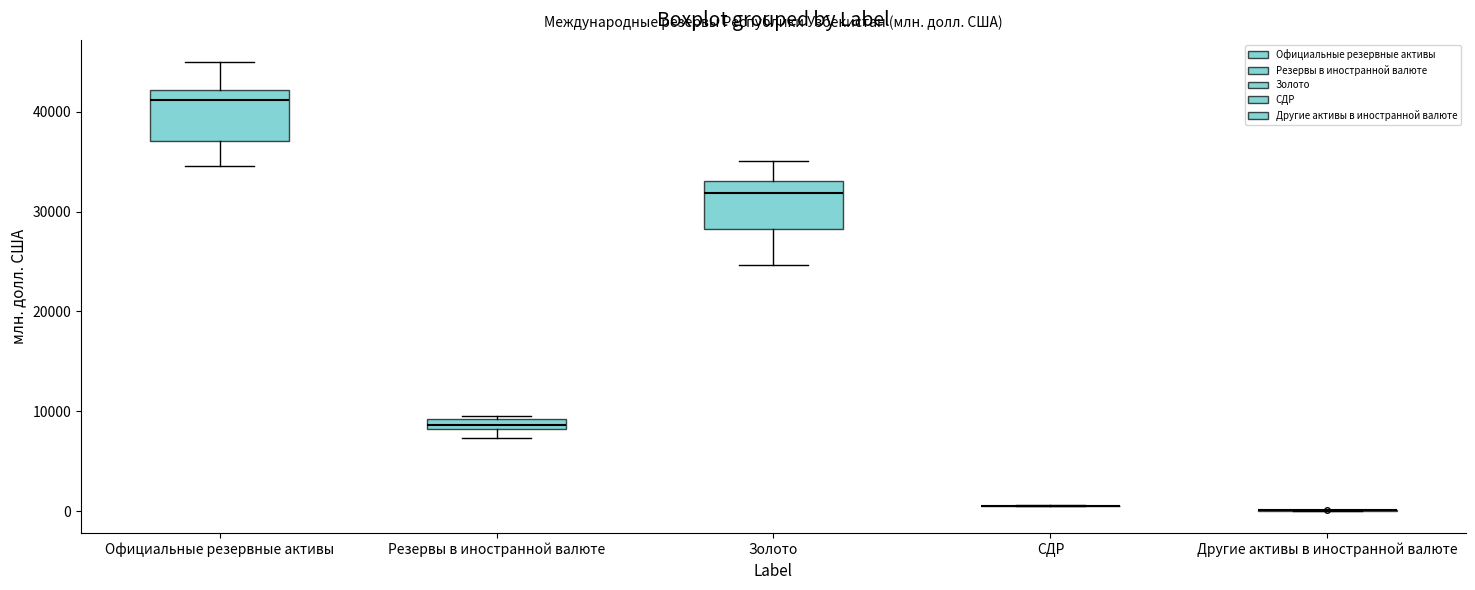

Where is the upper edge of the box for Золото on the y-axis? The values are not printed on the chart, so give them approximately, as read against the axis.

33000